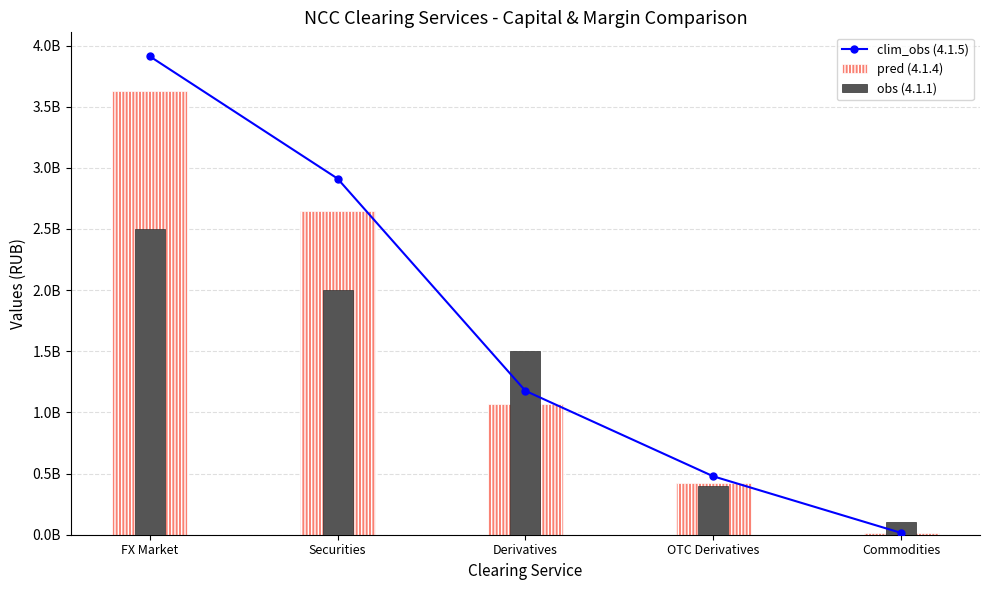

At how many categories does at least one series exceed 645548724?

3